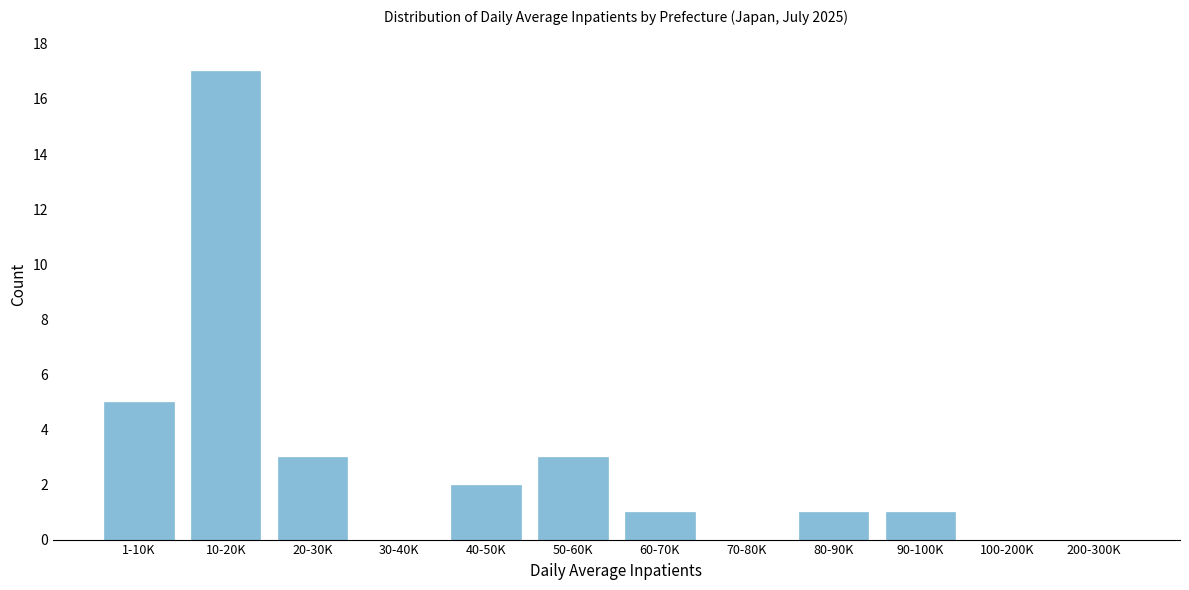

Reading left to right, extract all data points from this chart.

1-10K=5	10-20K=17	20-30K=3	30-40K=0	40-50K=2	50-60K=3	60-70K=1	70-80K=0	80-90K=1	90-100K=1	100-200K=0	200-300K=0